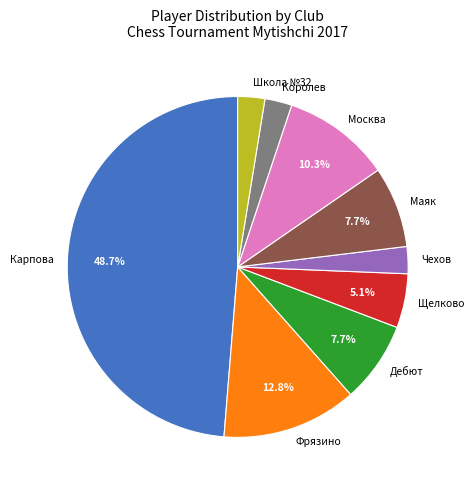

What percentage is NOT represented by Маяк?

92.3%